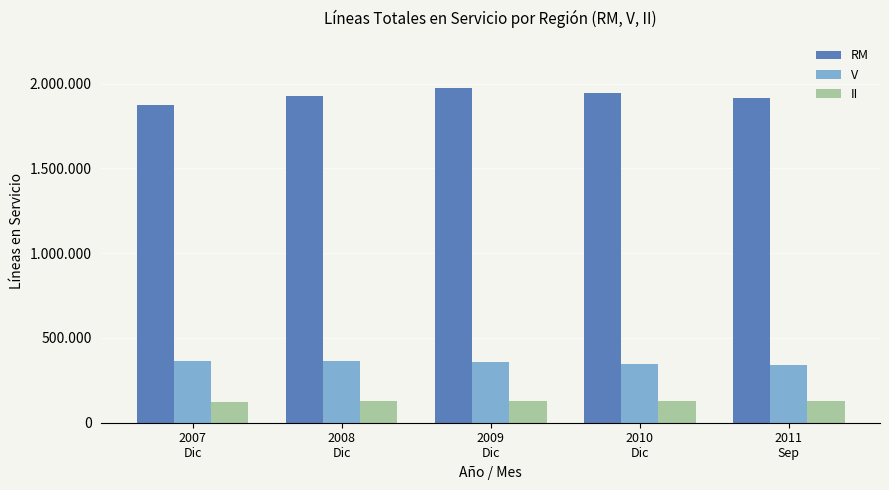

Where does the II series first go above 126128?

2008
Dic